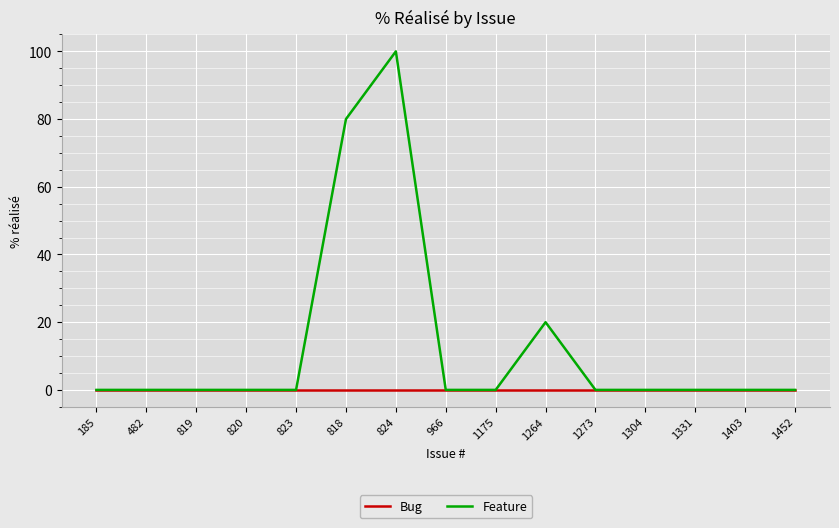

The Feature series shows -59 at 1273. True or false?

False